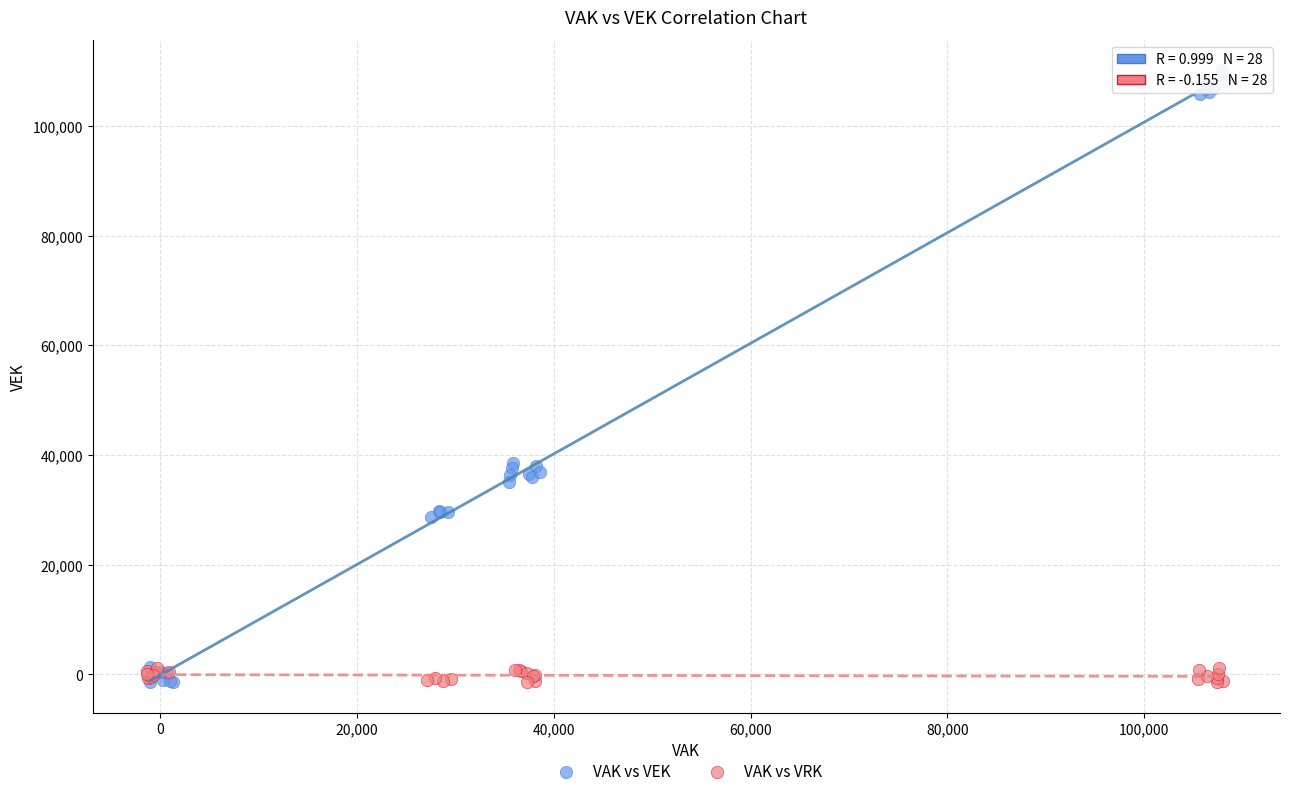

Which series has the largest Y range (max minus min)?

VAK vs VEK